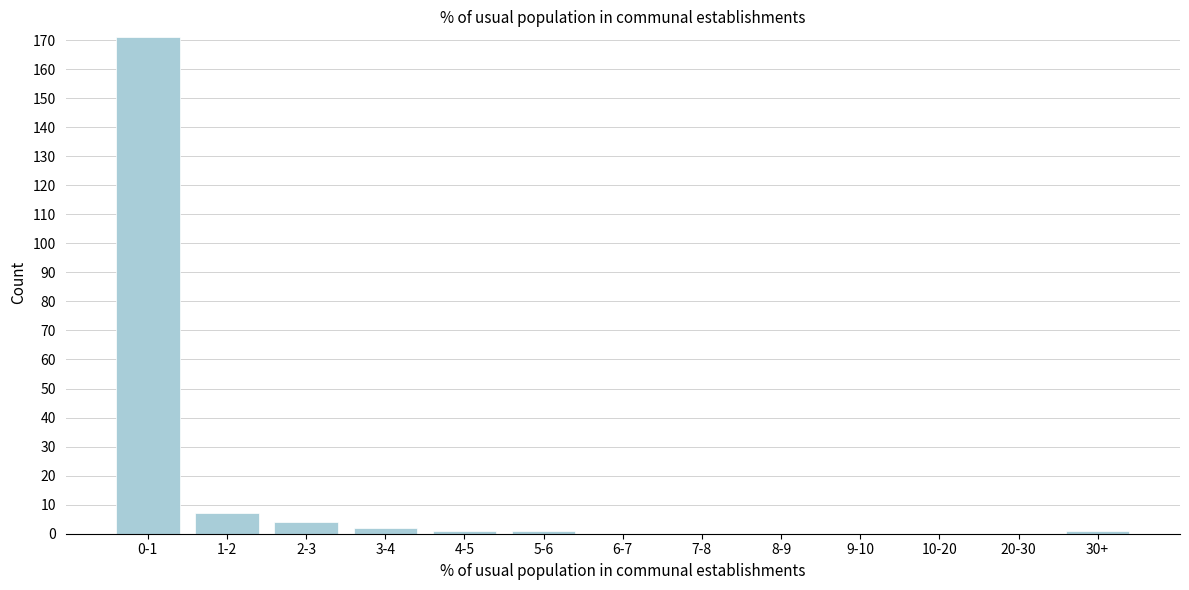

Reading left to right, transcribe all the data shown in this chart.

0-1=171	1-2=7	2-3=4	3-4=2	4-5=1	5-6=1	6-7=0	7-8=0	8-9=0	9-10=0	10-20=0	20-30=0	30+=1